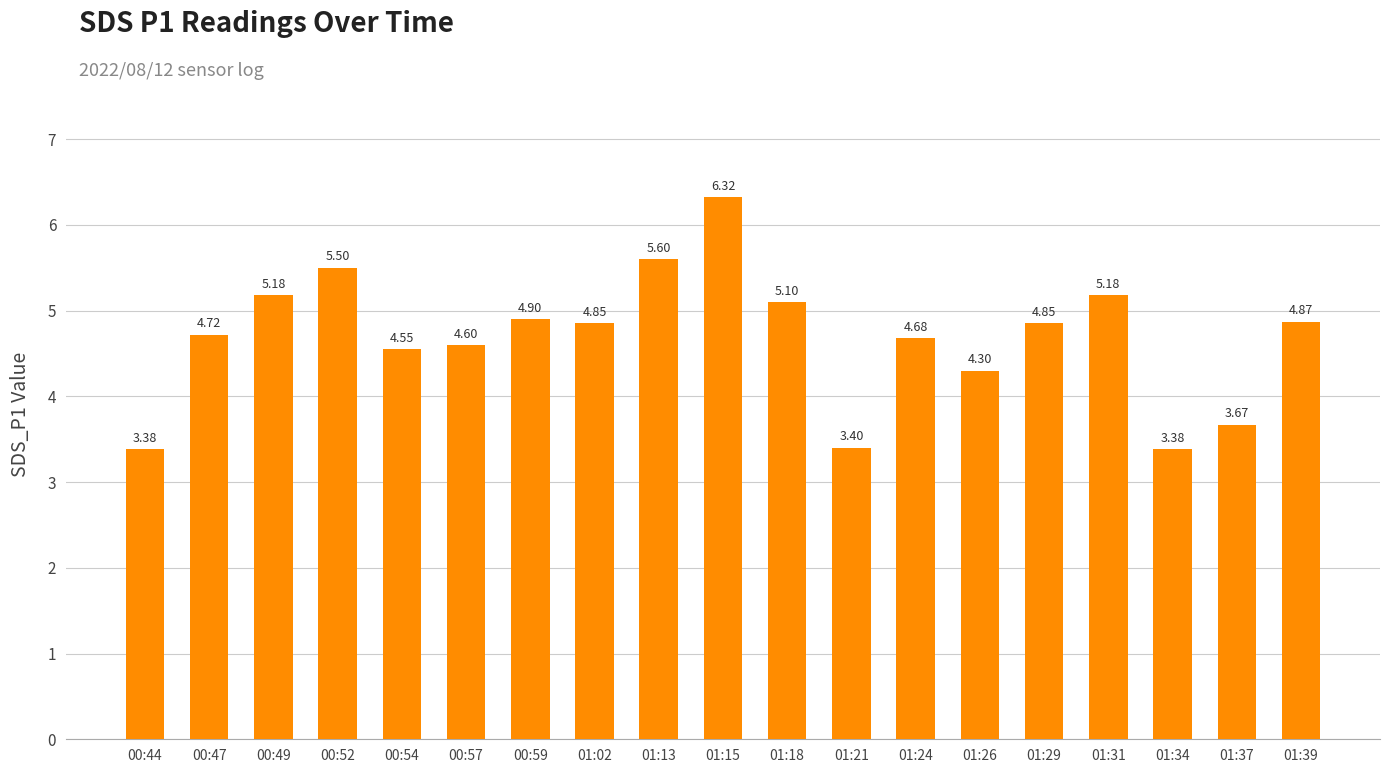

What is the difference between the values at 01:15 and 01:34?

2.9